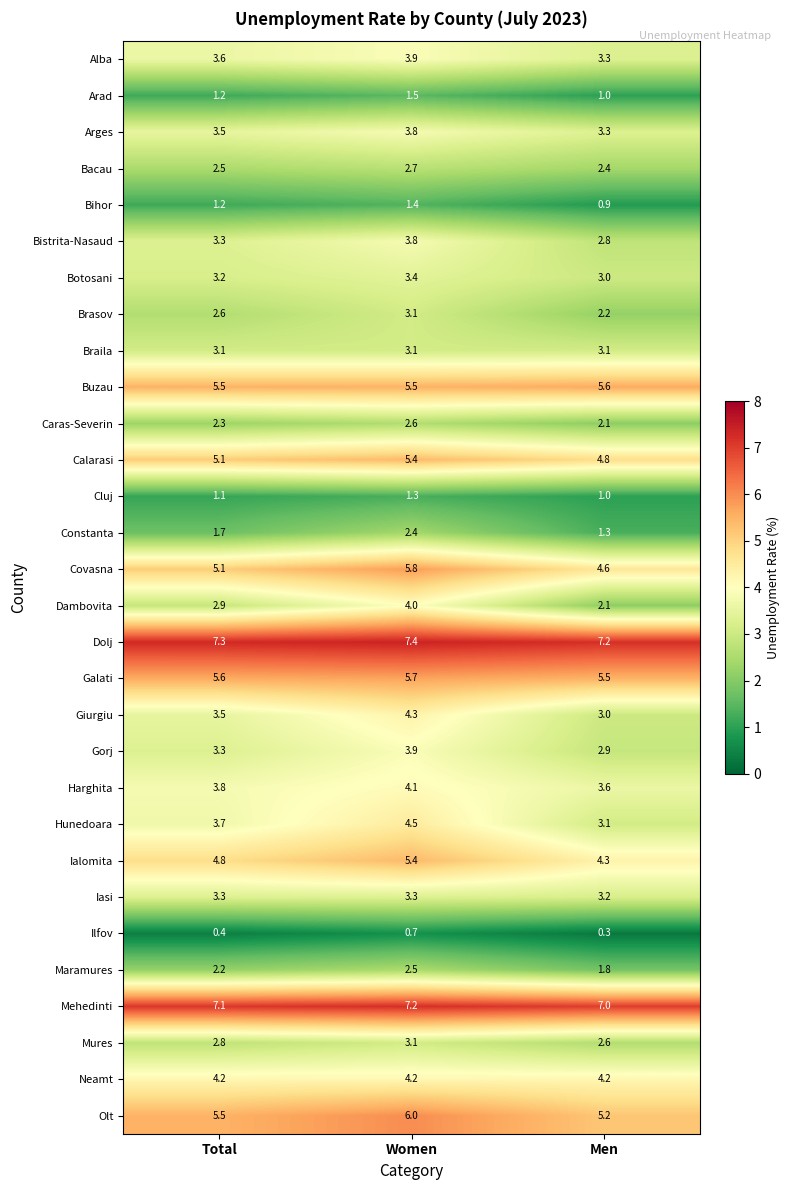

What is the maximum value shown in the chart?

7.4